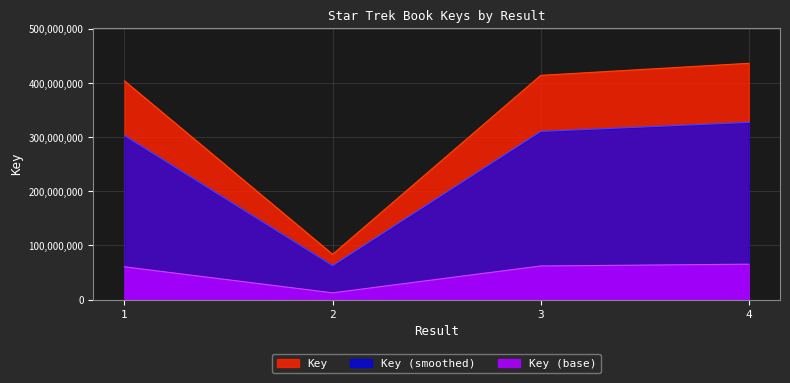

The value at 3 is 414265819. True or false?

True